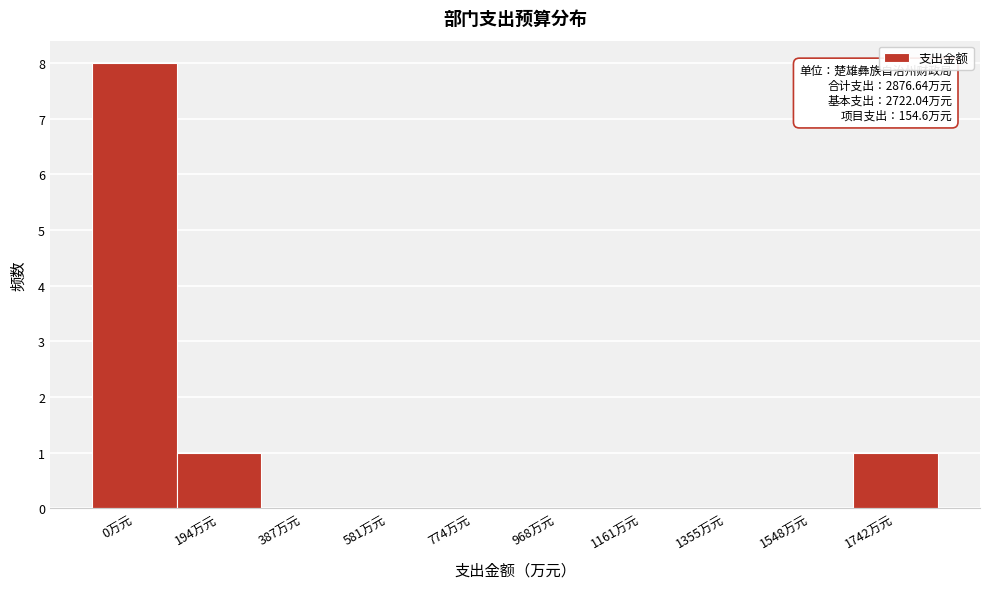

Reading left to right, what are all the values shown in this chart?

0万元=8	194万元=1	387万元=0	581万元=0	774万元=0	968万元=0	1161万元=0	1355万元=0	1548万元=0	1742万元=1